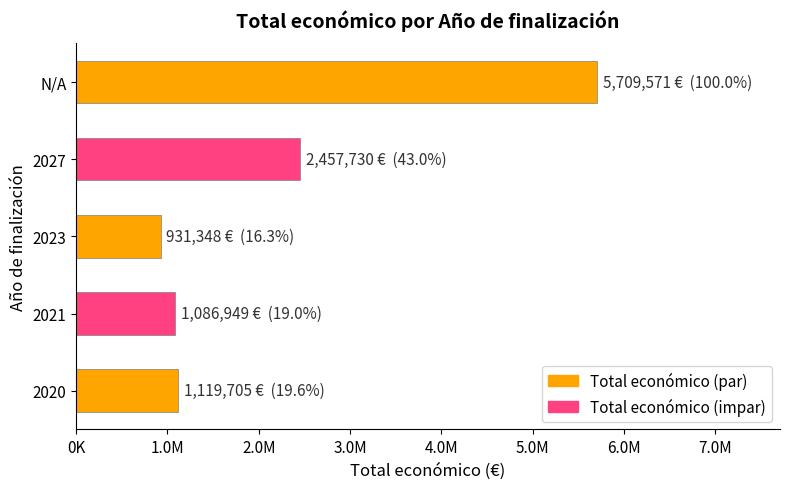

What is the difference between the maximum and minimum values?

4778223